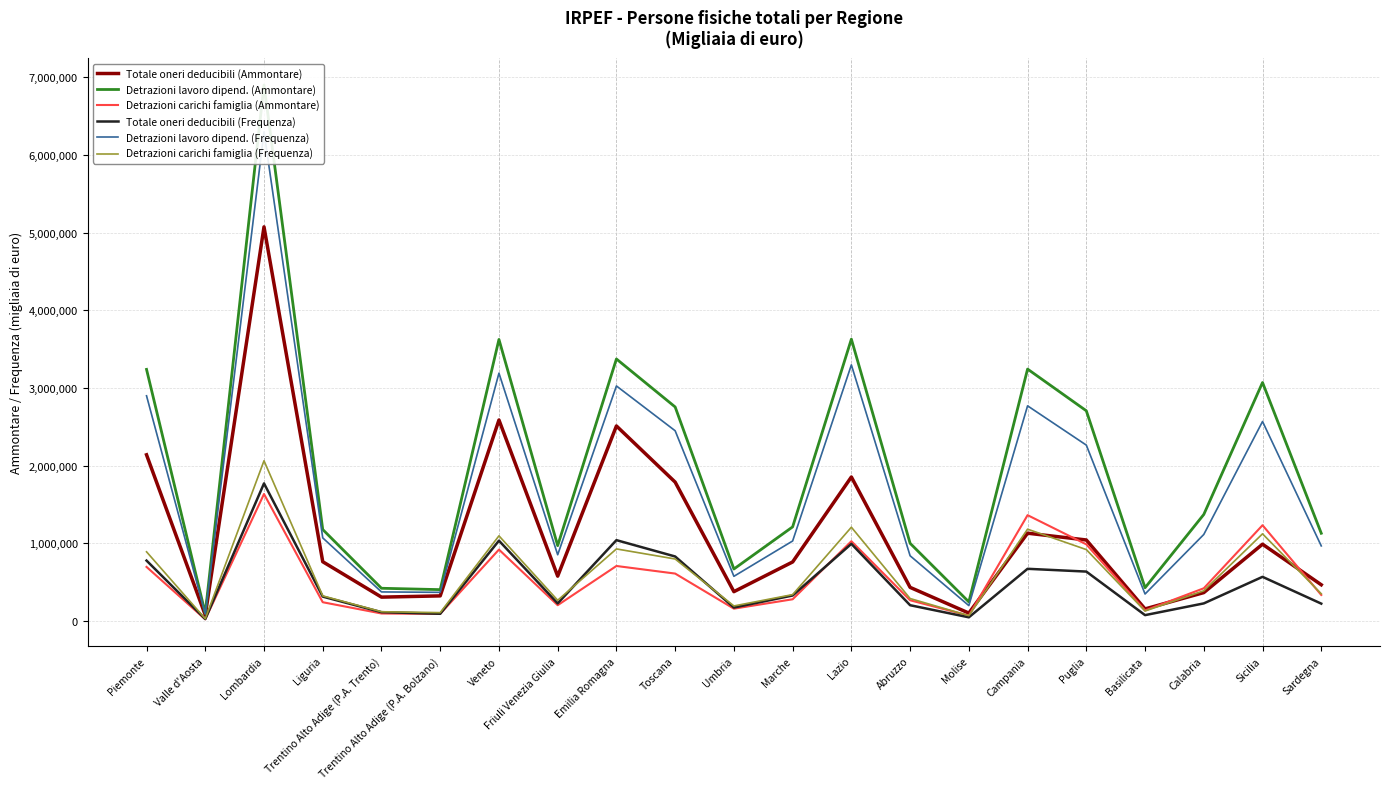

True or false: Detrazioni lavoro dipend. (Ammontare) and Totale oneri deducibili (Frequenza) intersect in this chart.

False